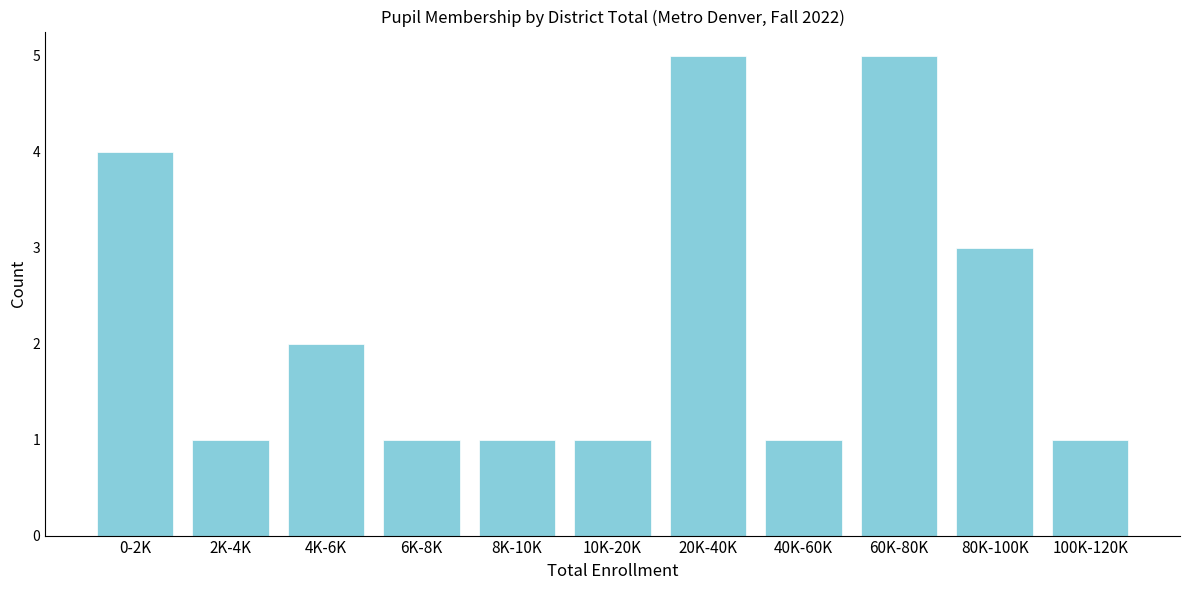

Reading right to left, extract all data points from this chart.

1	3	5	1	5	1	1	1	2	1	4